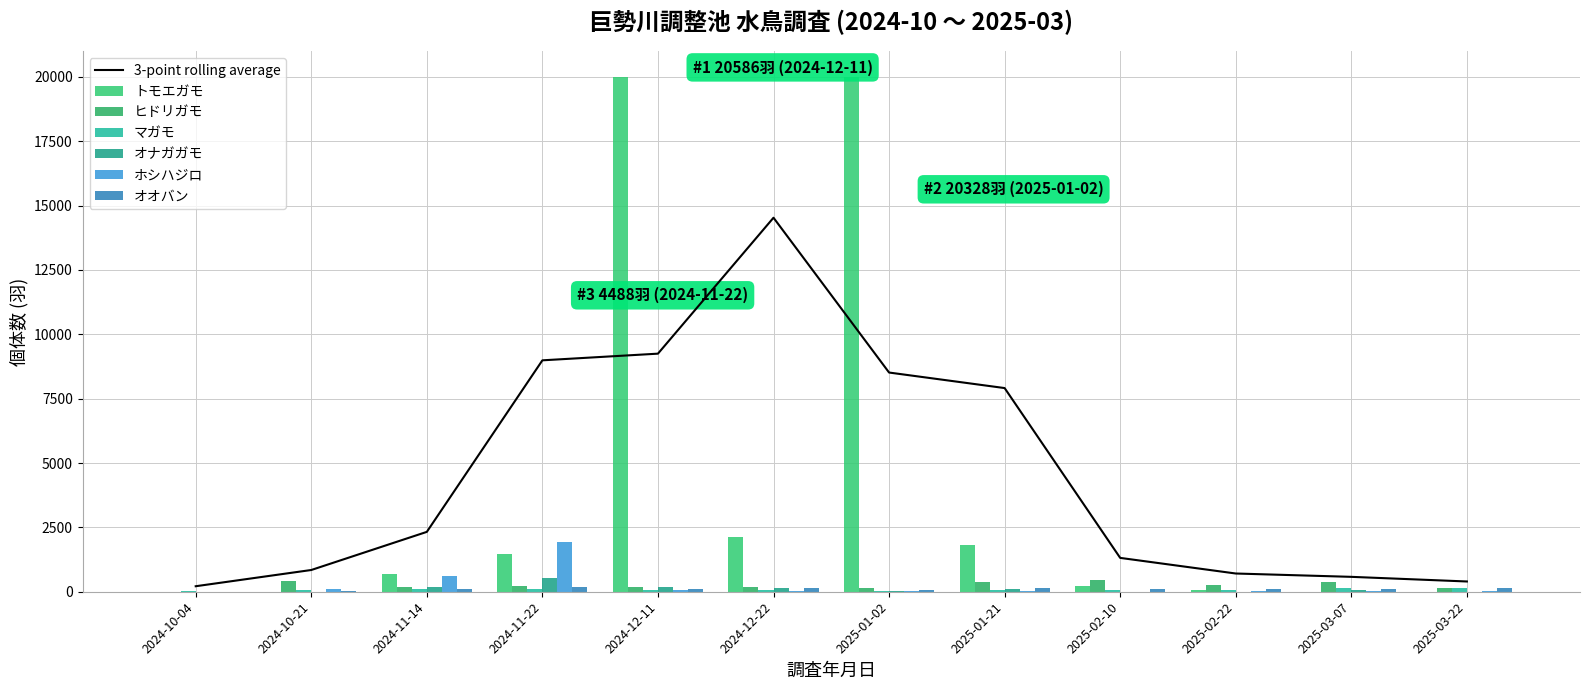

What is the greatest value displayed?

20000